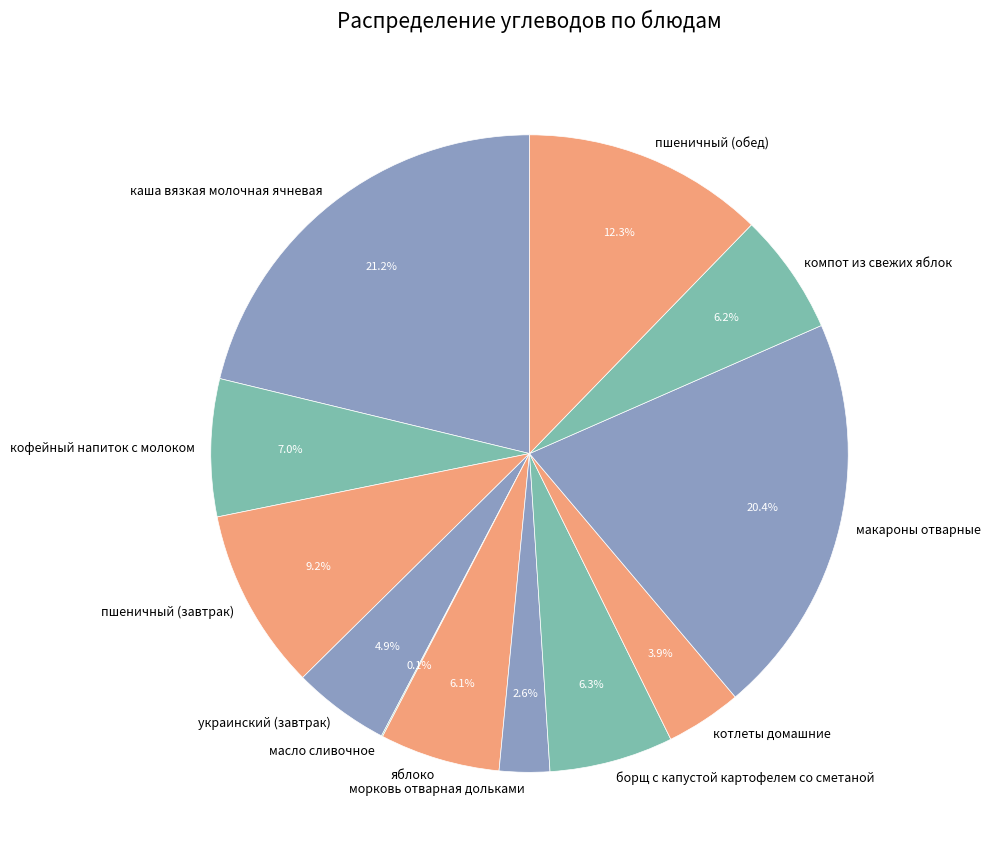

Which has a higher value, каша вязкая молочная ячневая or морковь отварная дольками?

каша вязкая молочная ячневая